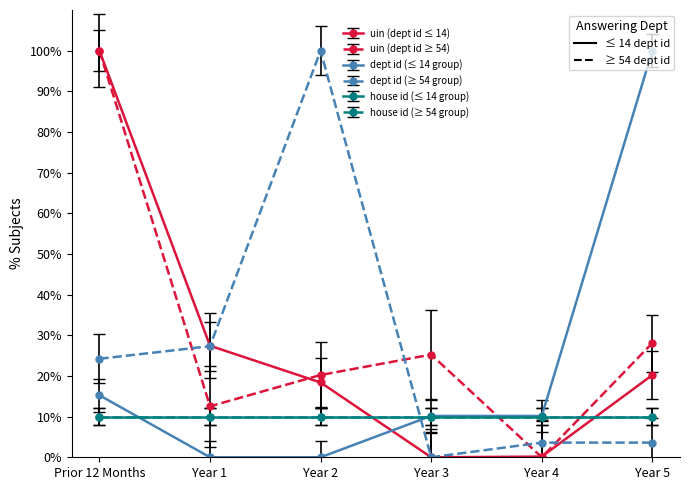

At how many categories does at least one series exceed 46?

3